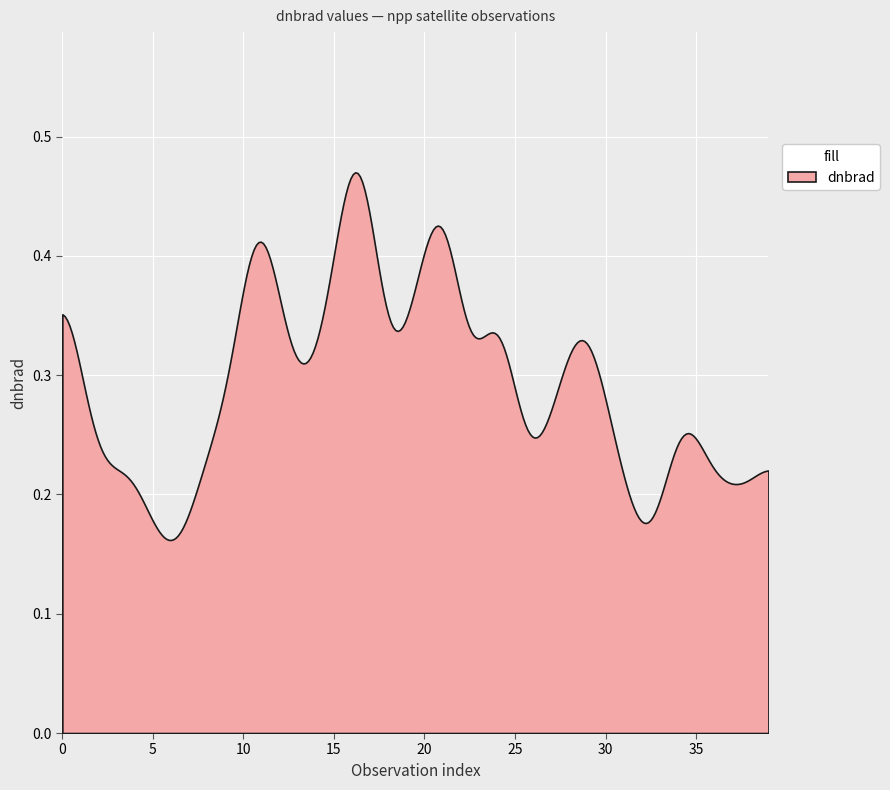

What is the sum of all values?

87.7